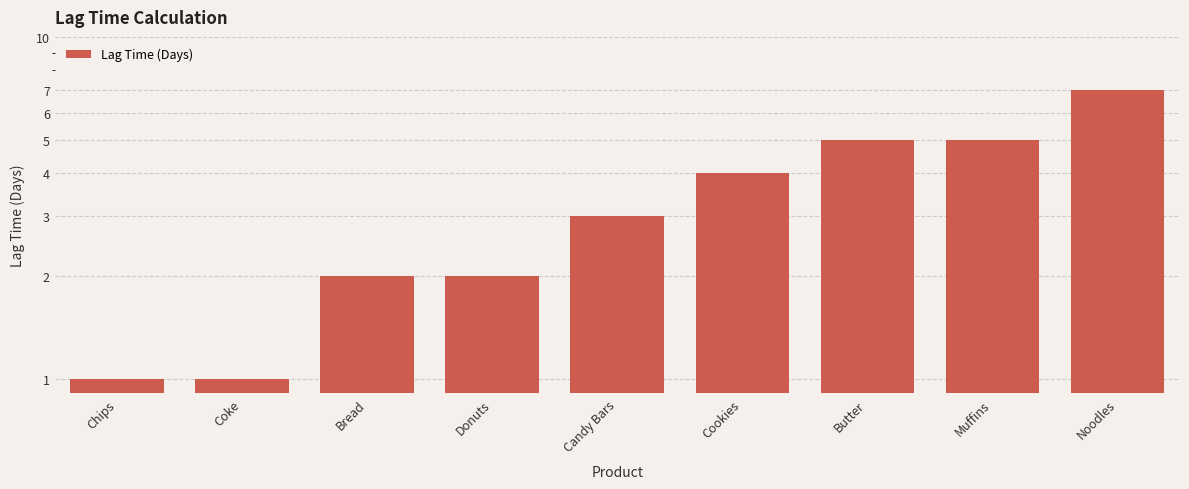

Is it true that the value at Coke is 1?

True